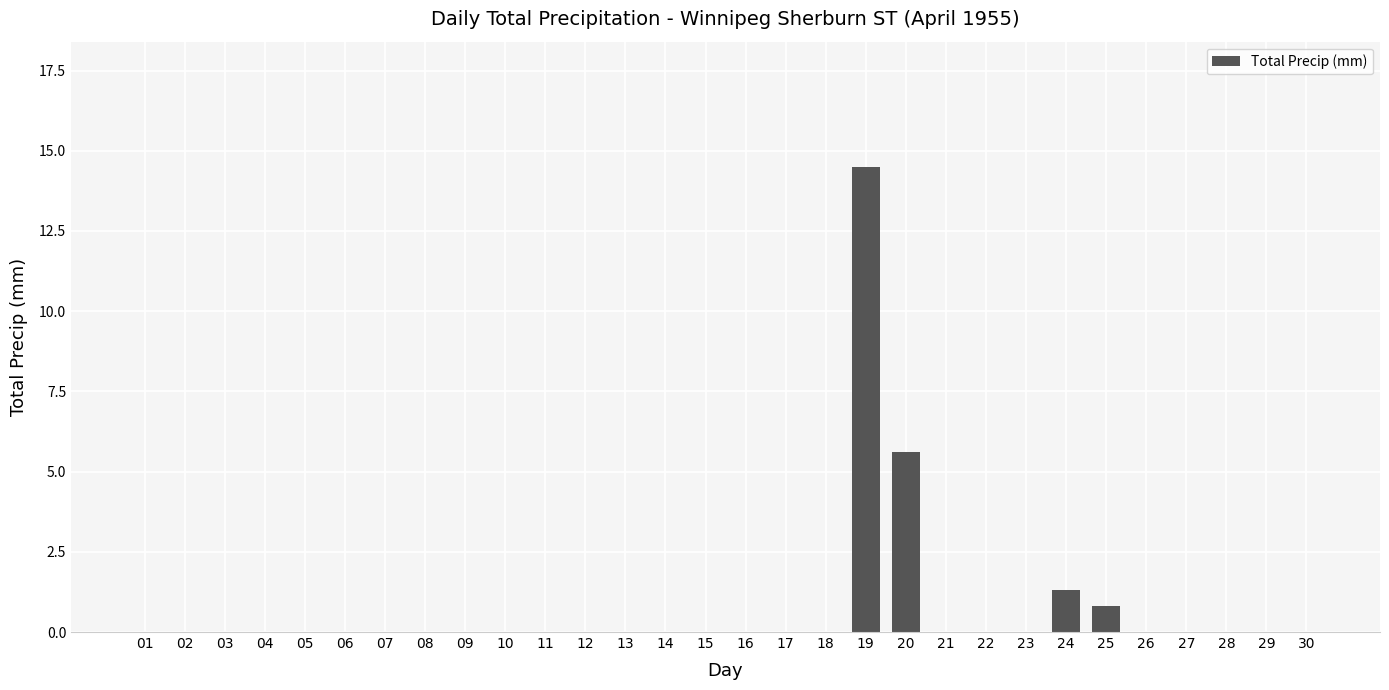

The chart shows a value of 0.8 at 25. True or false?

True